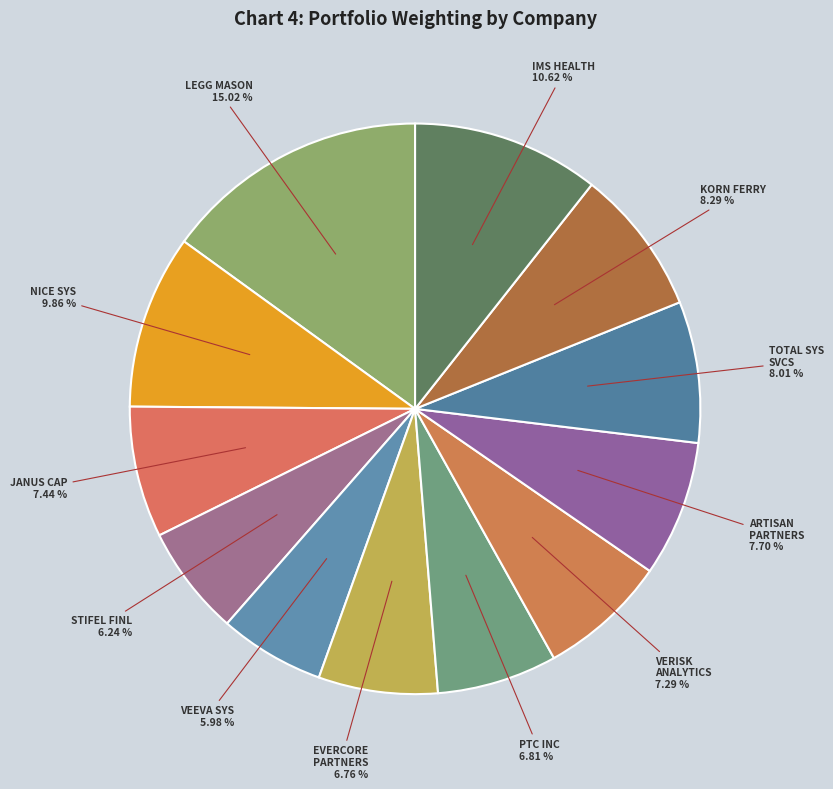

Count the number of slices in the pie.

12